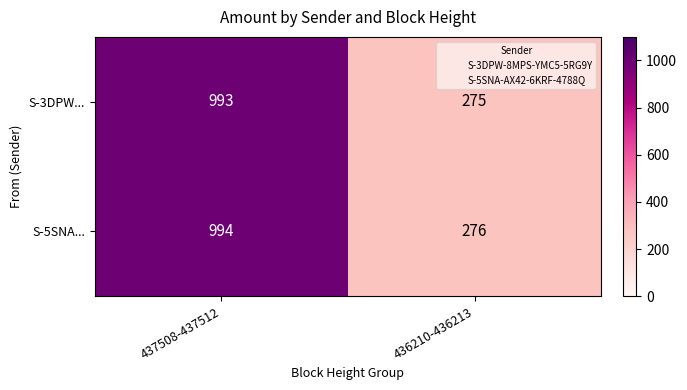

How many data points in S-3DPW... are less than 993?

1